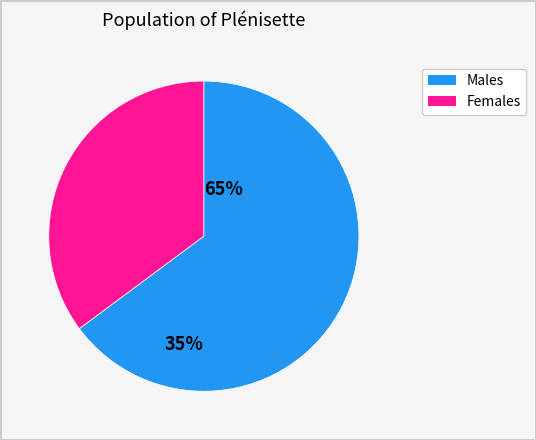

Is there any slice that represents more than half of the pie?

Yes